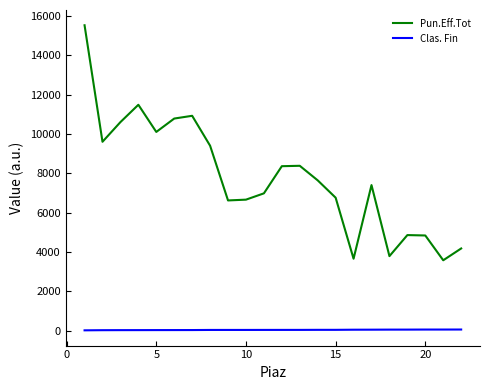

True or false: Clas. Fin and Pun.Eff.Tot cross at least once.

False